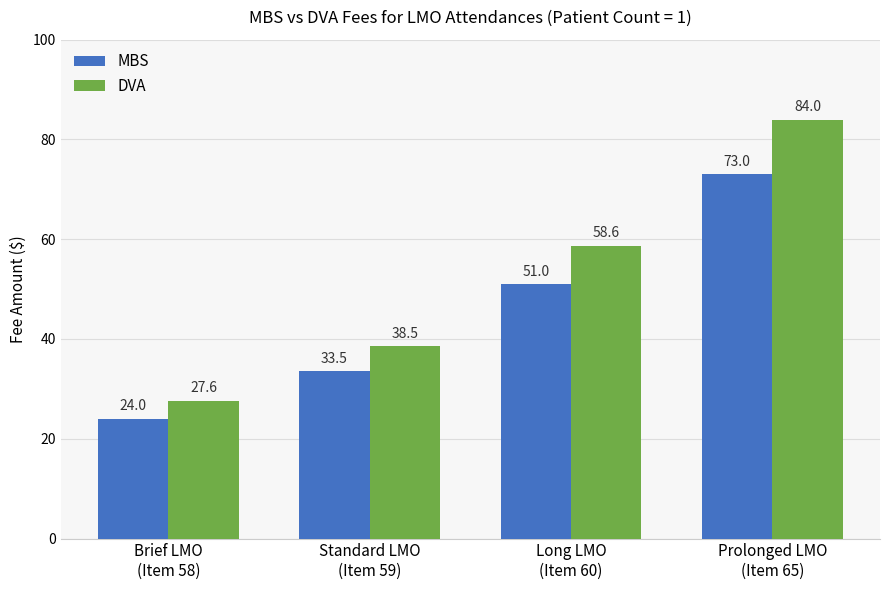

What is the maximum value shown in the chart?

84.0